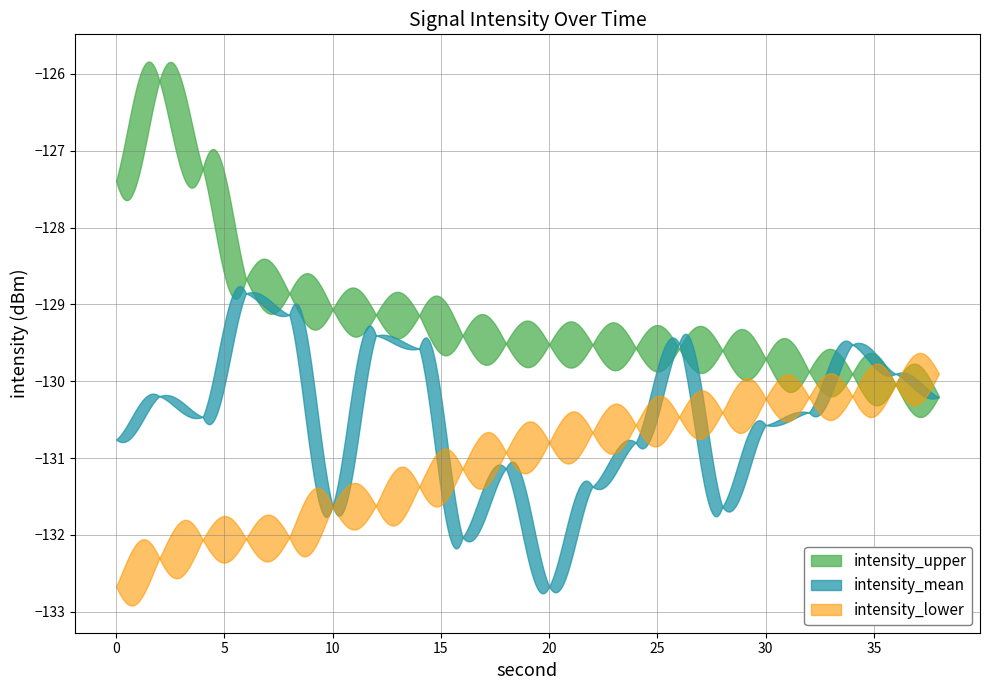

What is the value of the intensity_lower point at the 14th from the left?

-130.5